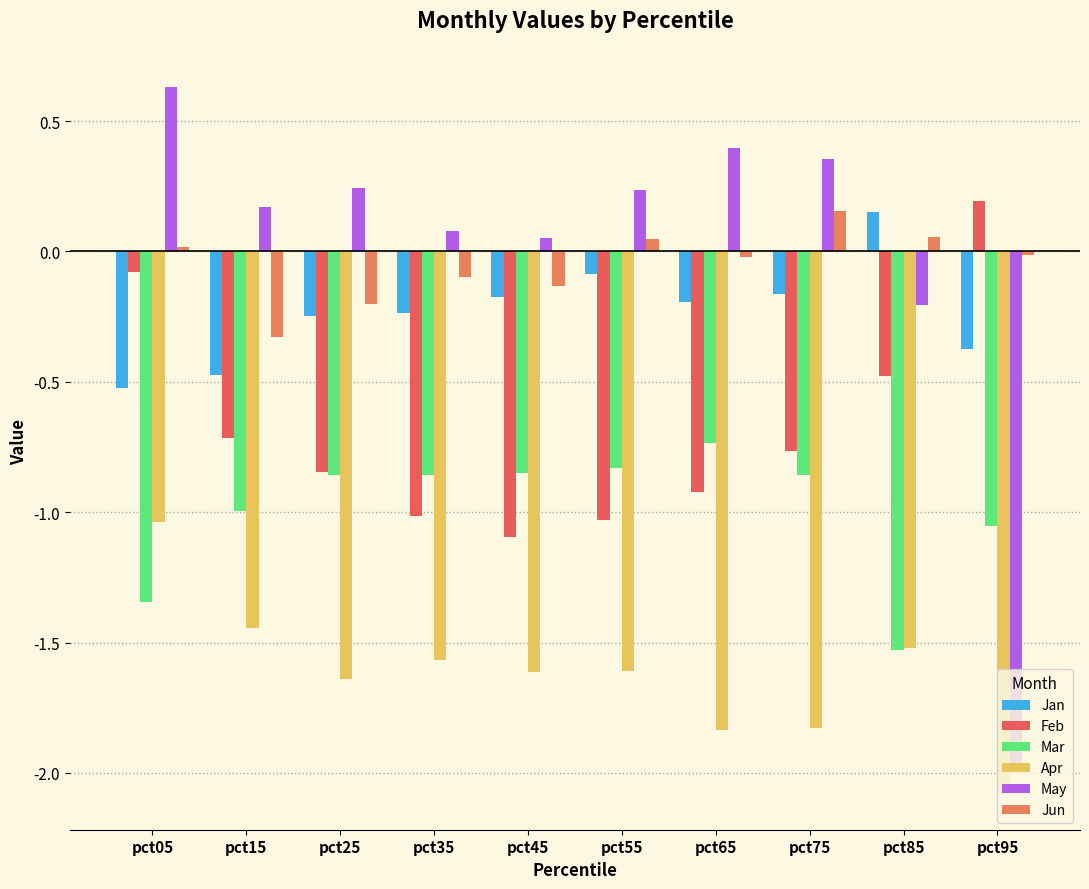

Which series has the largest total across all categories?

May